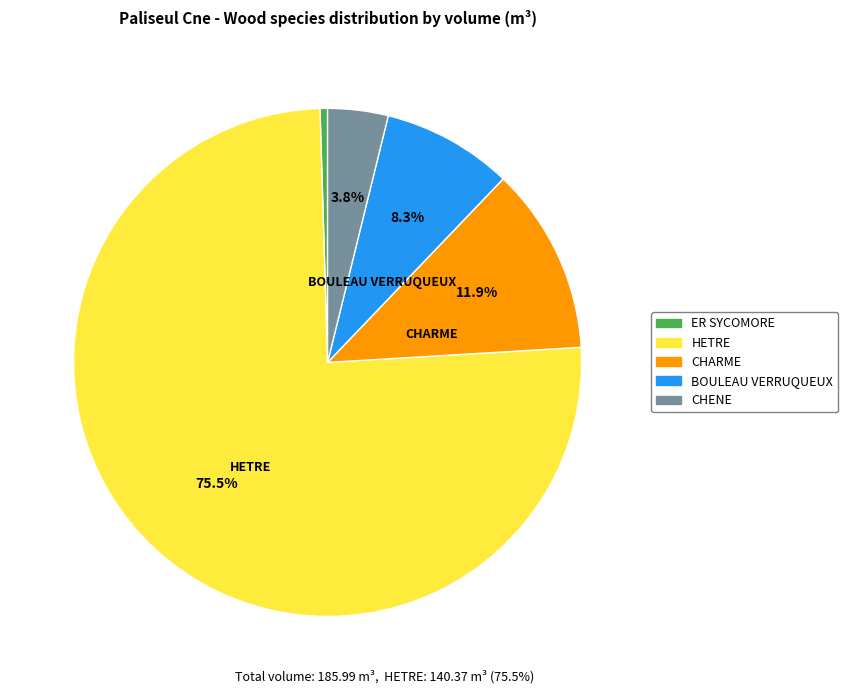

Is there a majority slice in this chart?

Yes